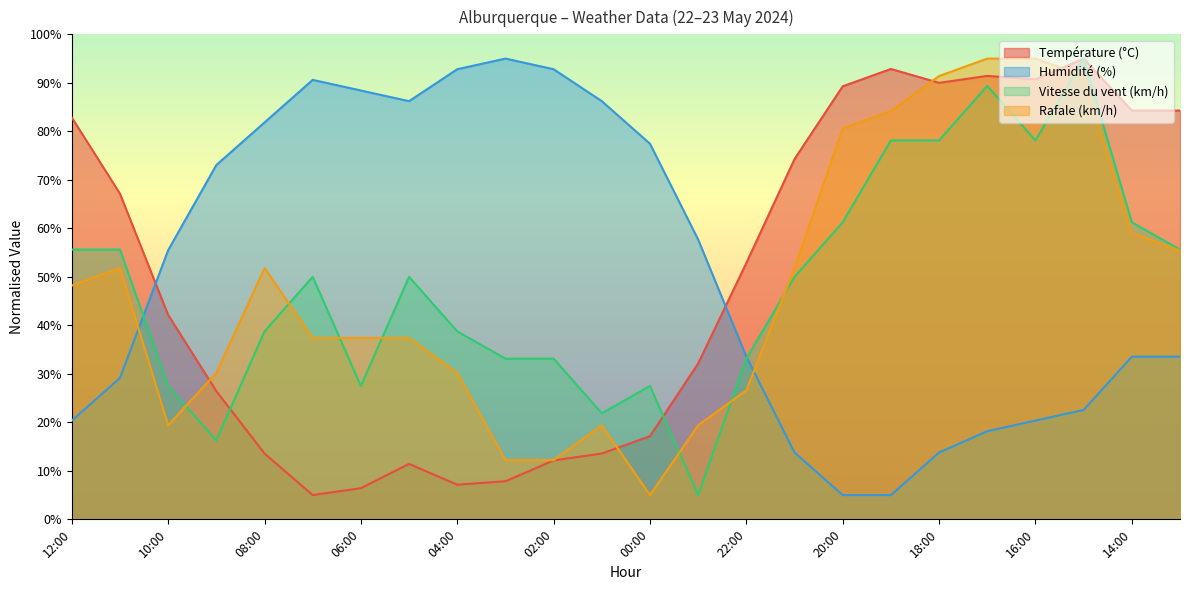

What position from the left is 05:00?

8